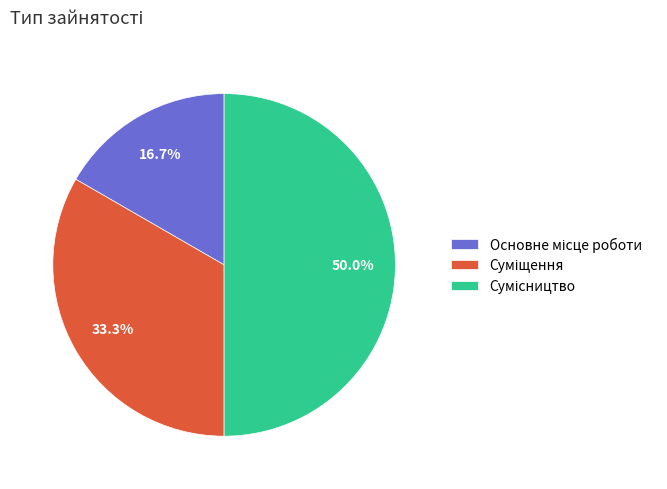

Count the number of slices in the pie.

3